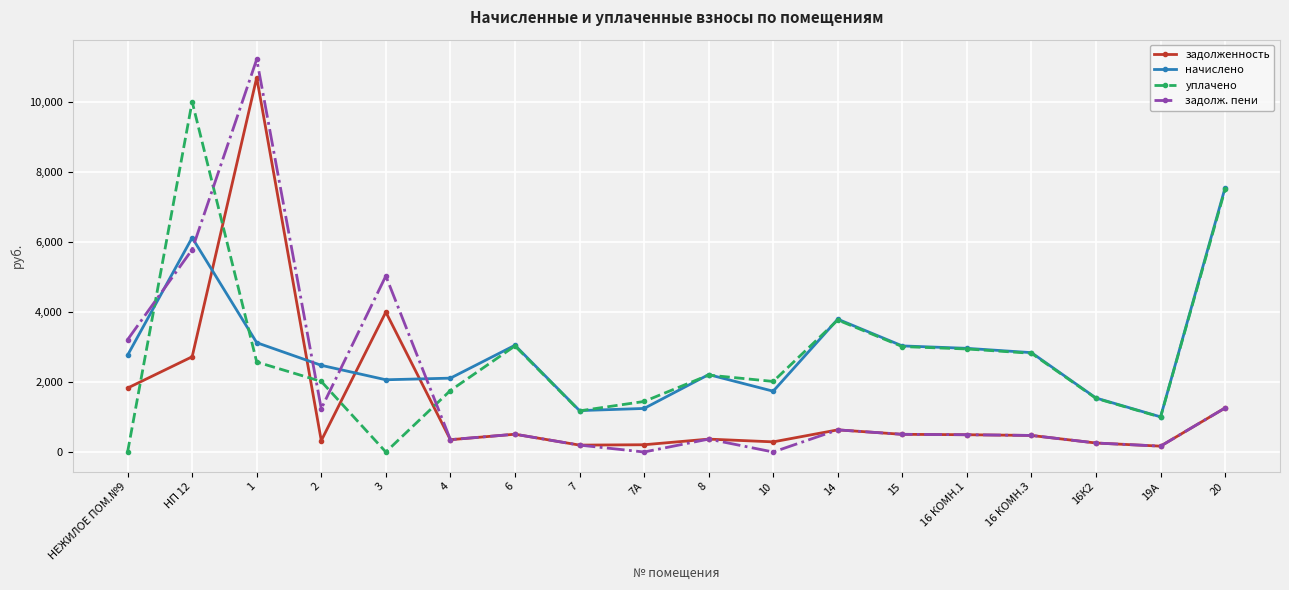

After their last crossing, which series has the higher values: задолж. пени or уплачено?

уплачено